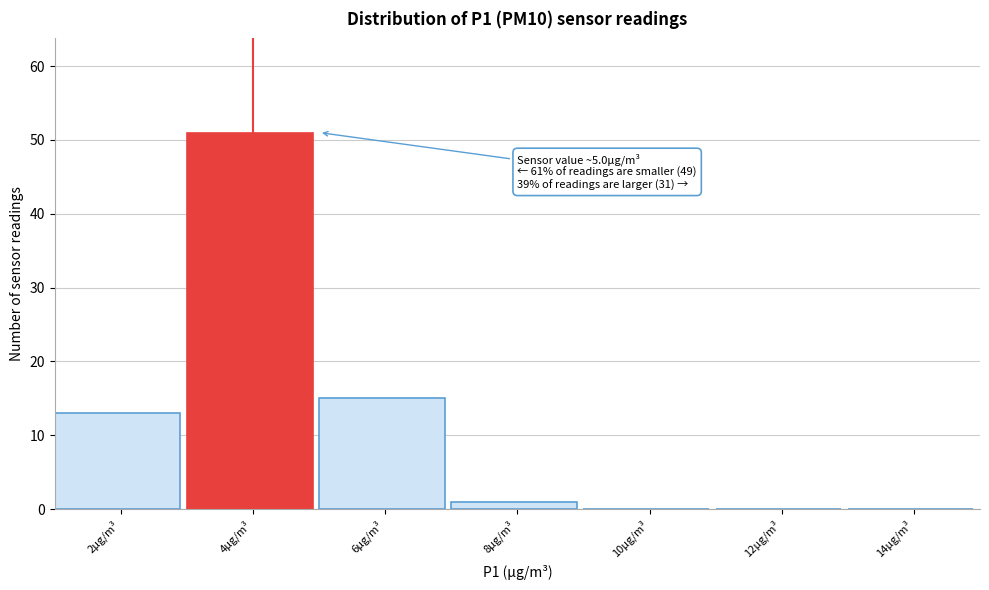

Reading left to right, list all the values displayed in this chart.

2µg/m³=13	4µg/m³=51	6µg/m³=15	8µg/m³=1	10µg/m³=0	12µg/m³=0	14µg/m³=0